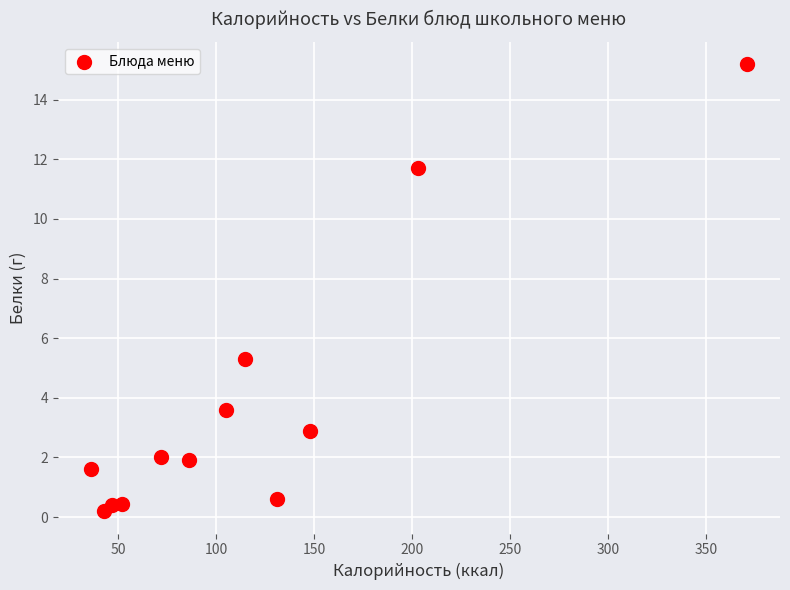

What is the average X value?

117.4